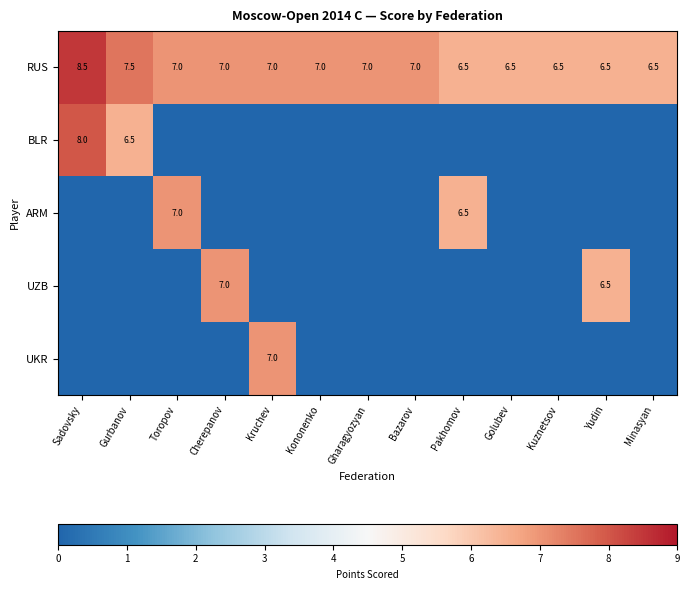

Where does the RUS series first go above 7?

Sadovsky